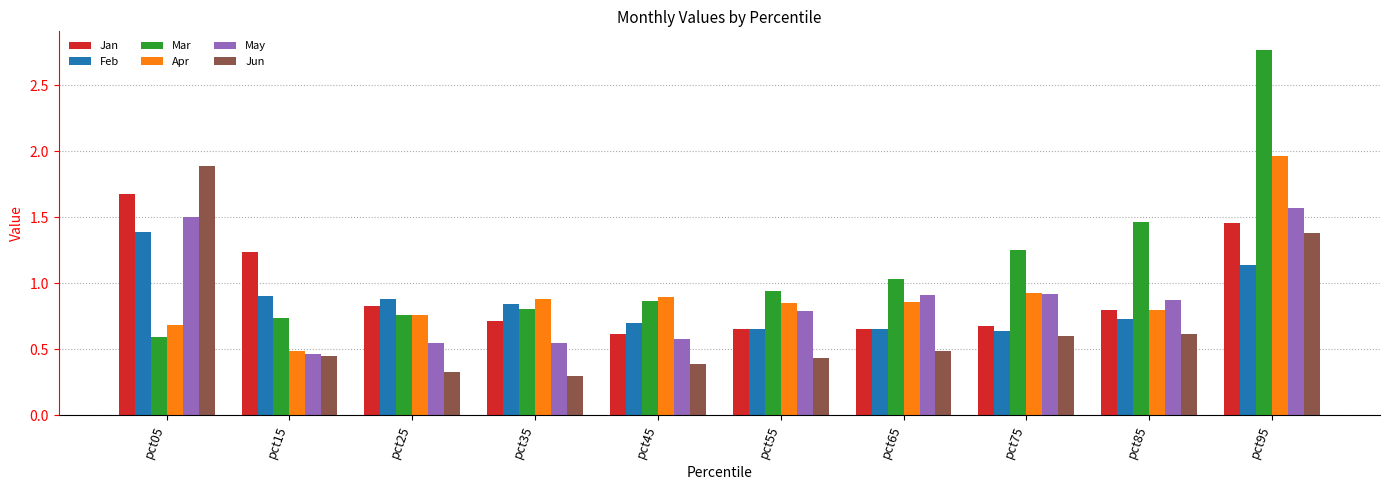

Which series changed the most between pct15 and pct85?

Mar